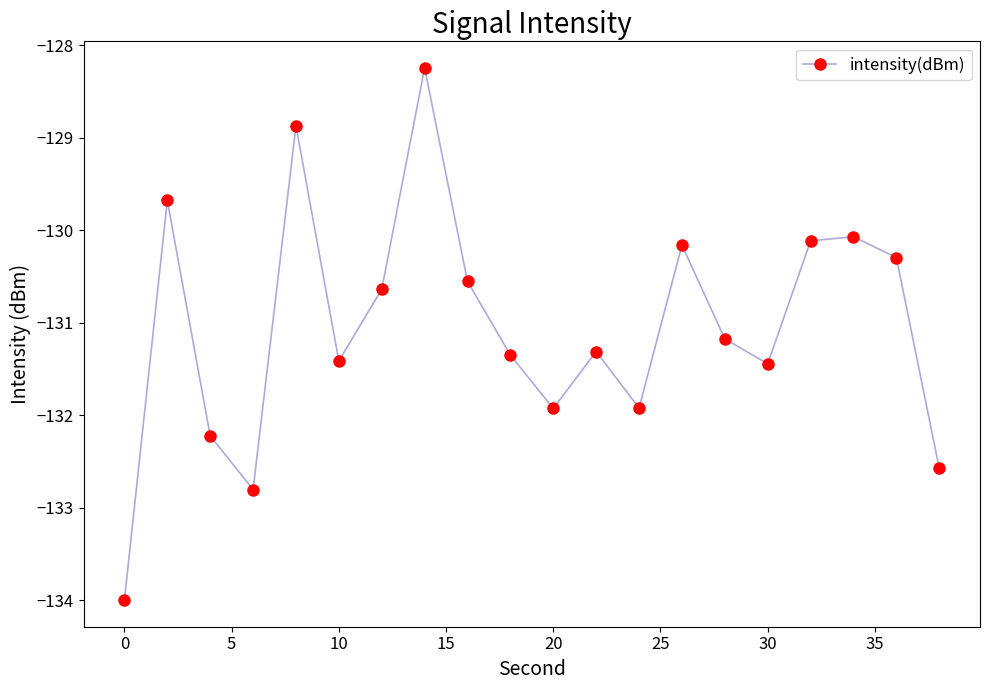

What is the value of the 11th point from the left?

-131.9